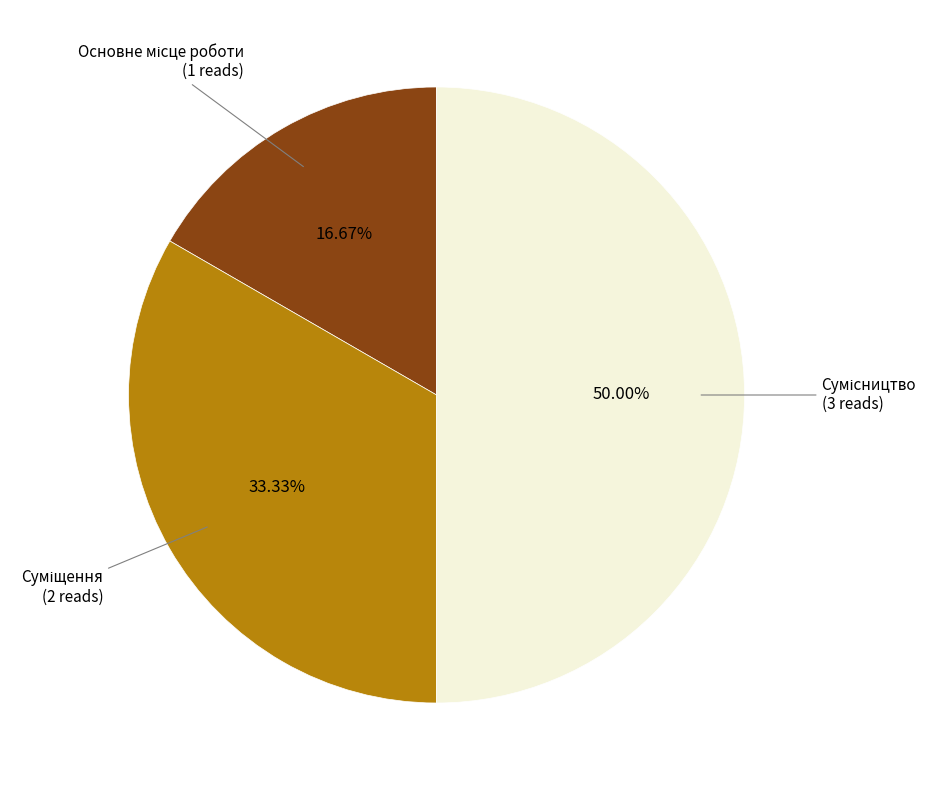

To the nearest percent, what is the difference between the largest and smallest slice percentages?

33%